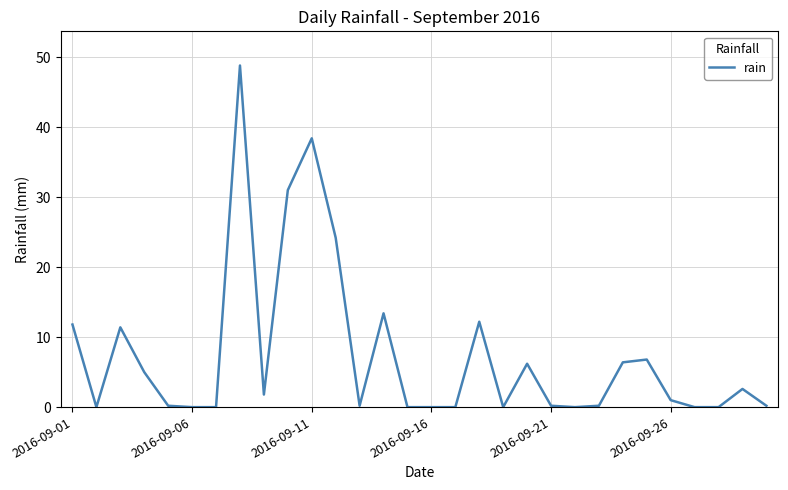

What is the difference between the maximum and minimum values?

48.8